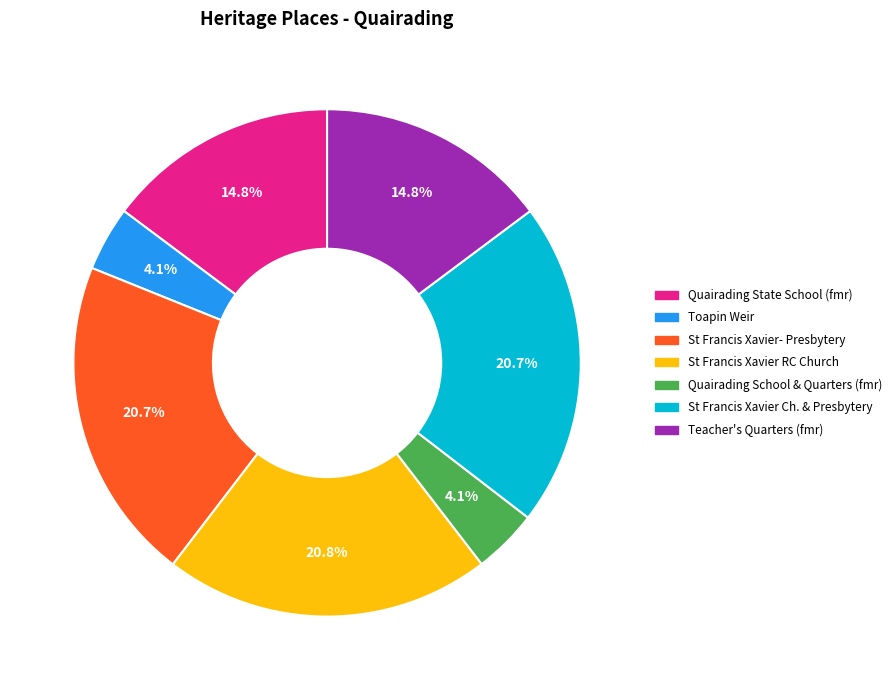

How many segments does this pie chart have?

7